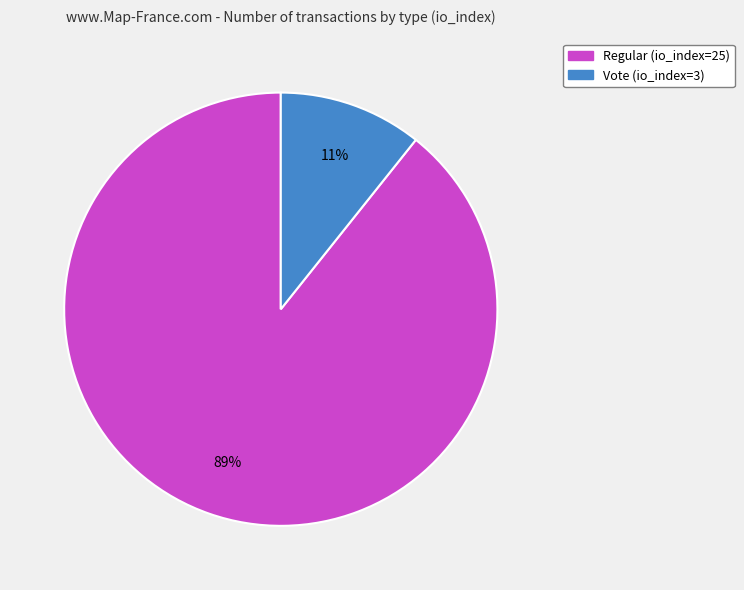

Rank the categories by value from highest to lowest.

Regular (io_index=25), Vote (io_index=3)